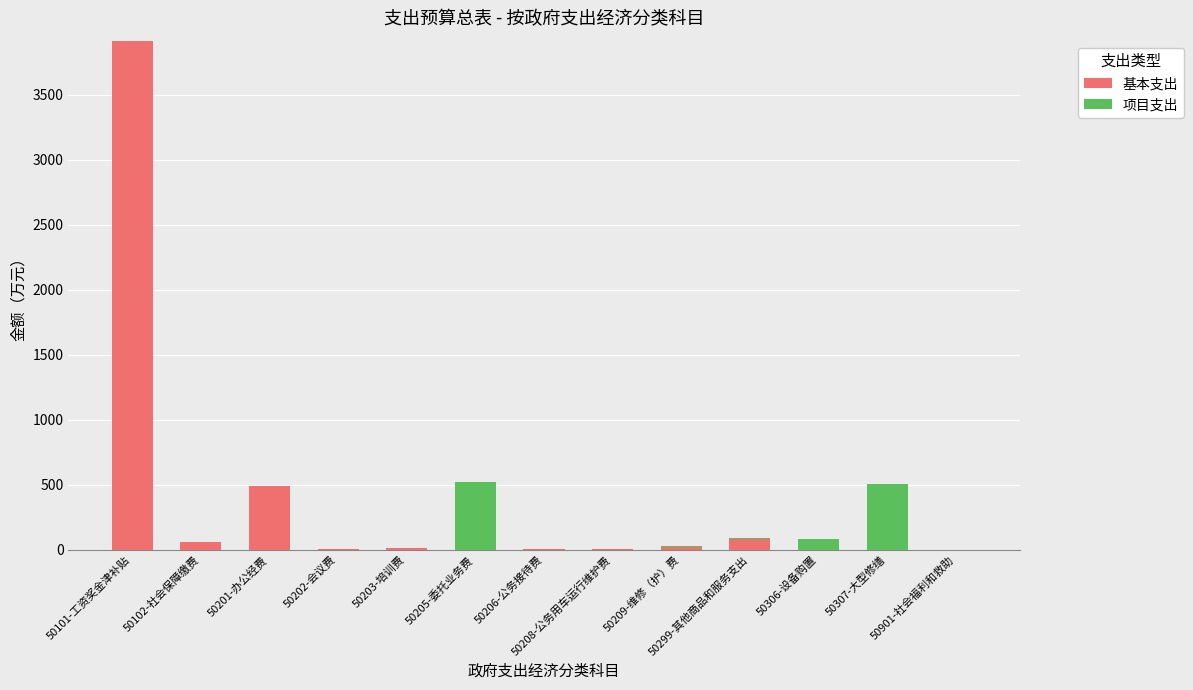

Which category has the highest value in the 基本支出 series?

50101-工资奖金津补贴